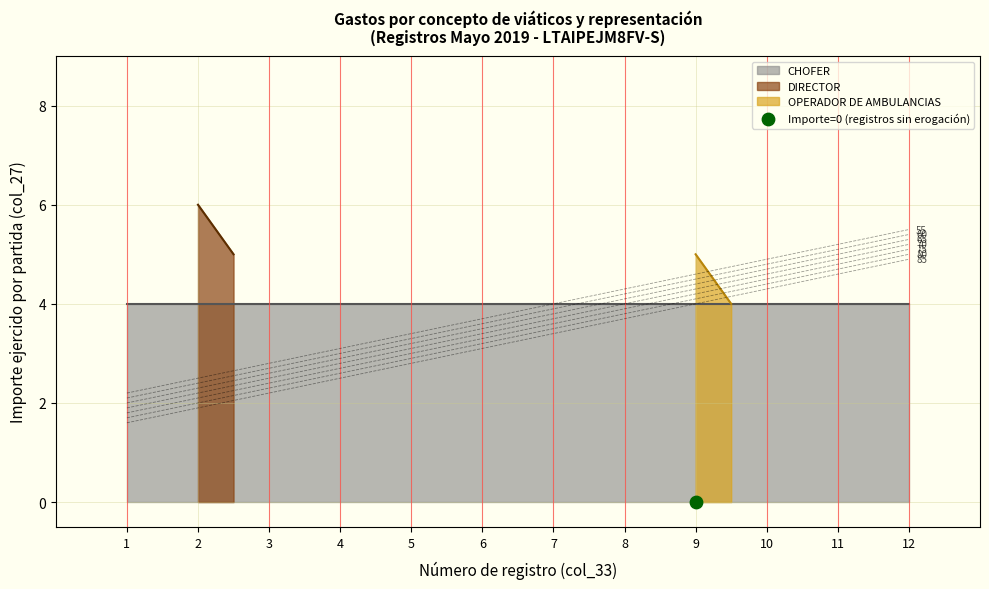

Which has a higher value, 10 or 7?

10